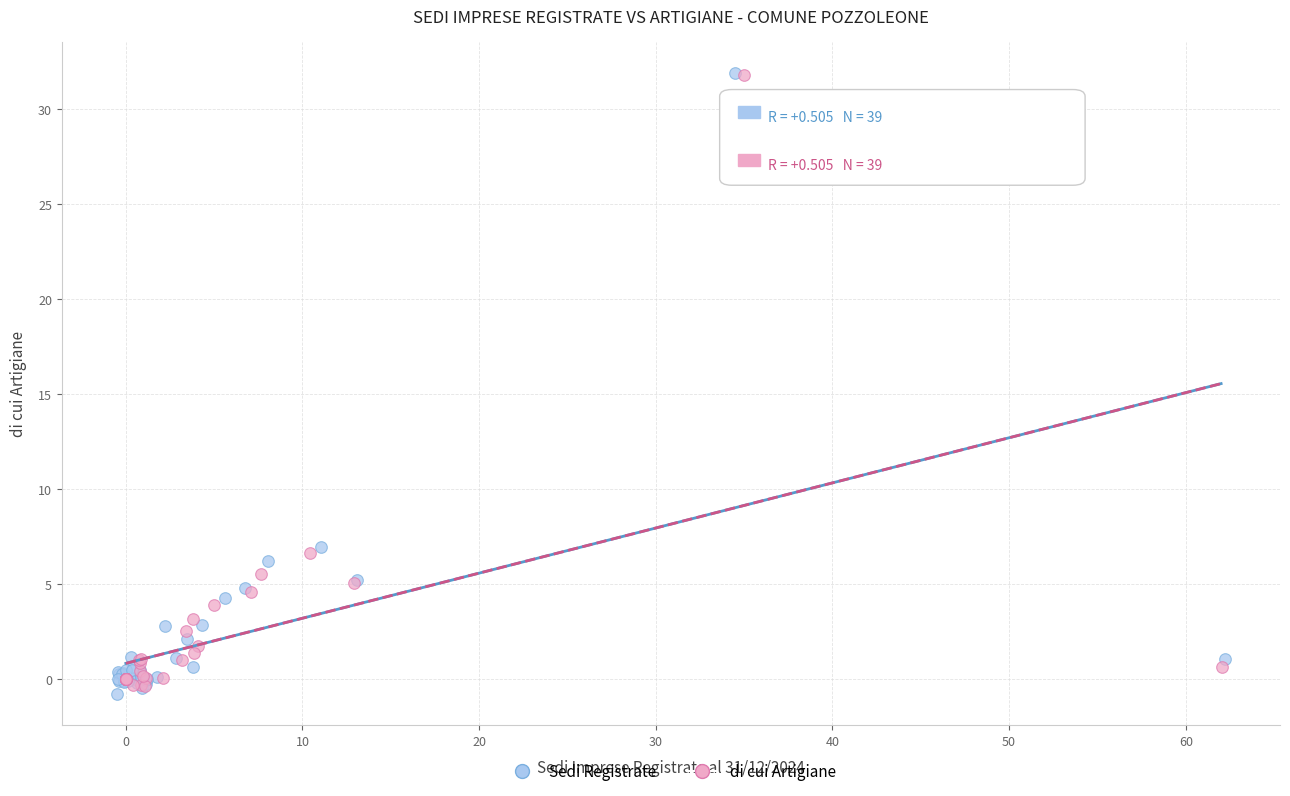

Which series has the widest spread of Y values?

Sedi Registrate